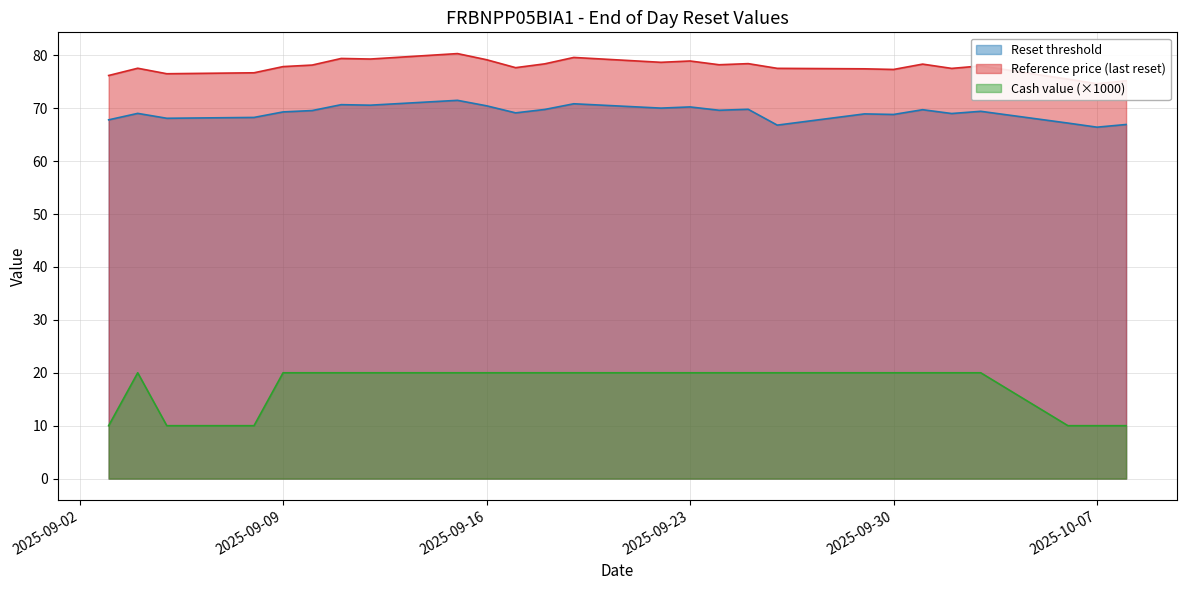

True or false: Reference price (last reset) has more than 1 interior local peaks.

True